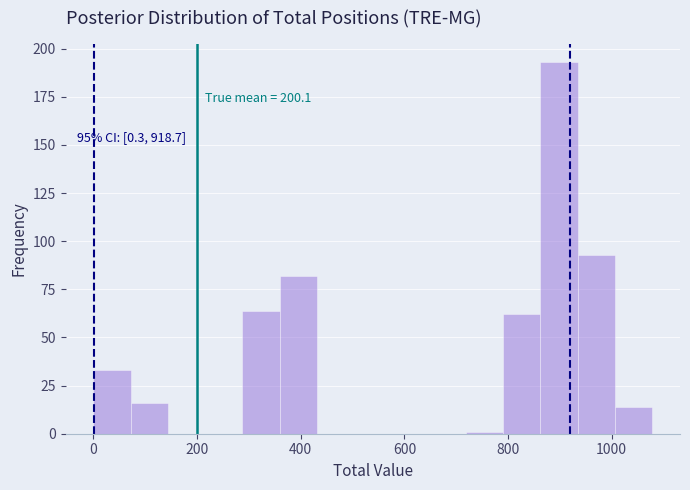

Read against the x-axis, roughly where is the centre of the tallest bar?

900